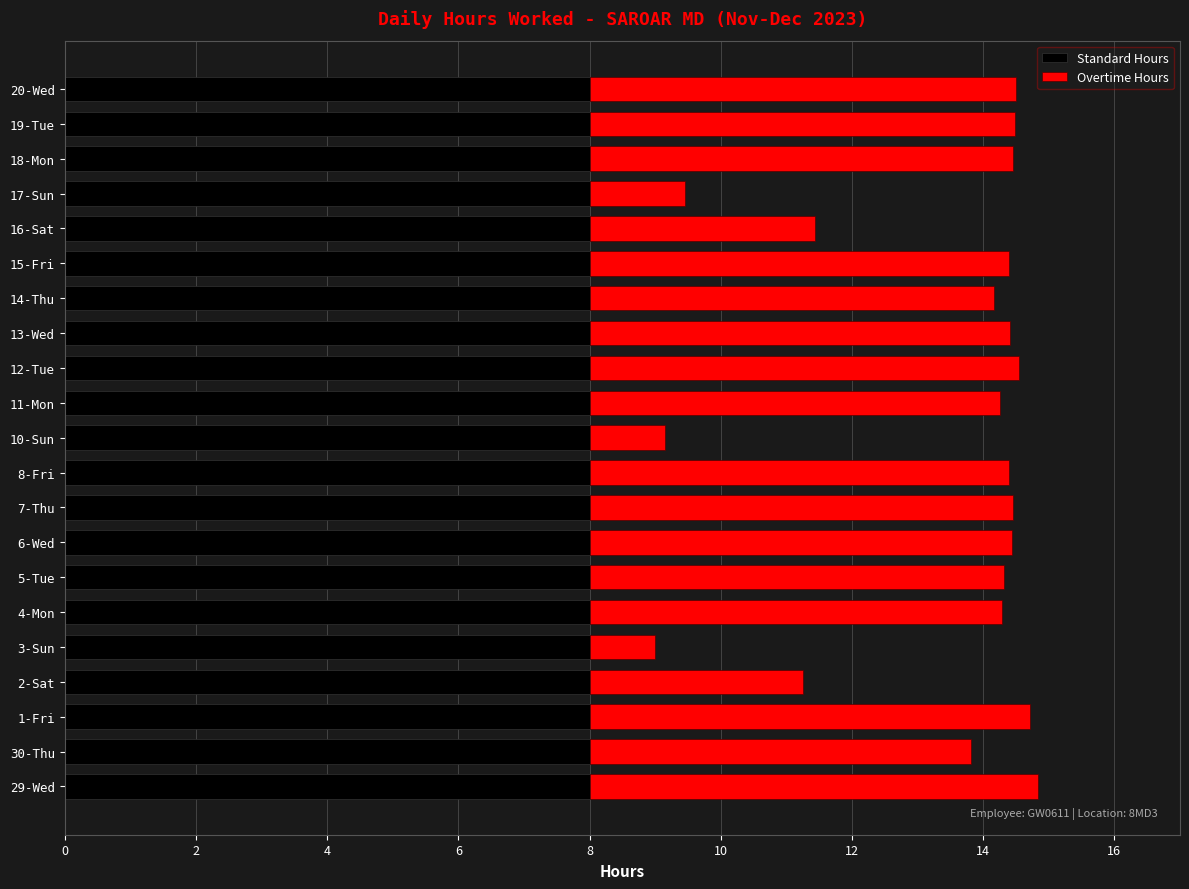

What is the maximum value for Standard Hours?

8.0